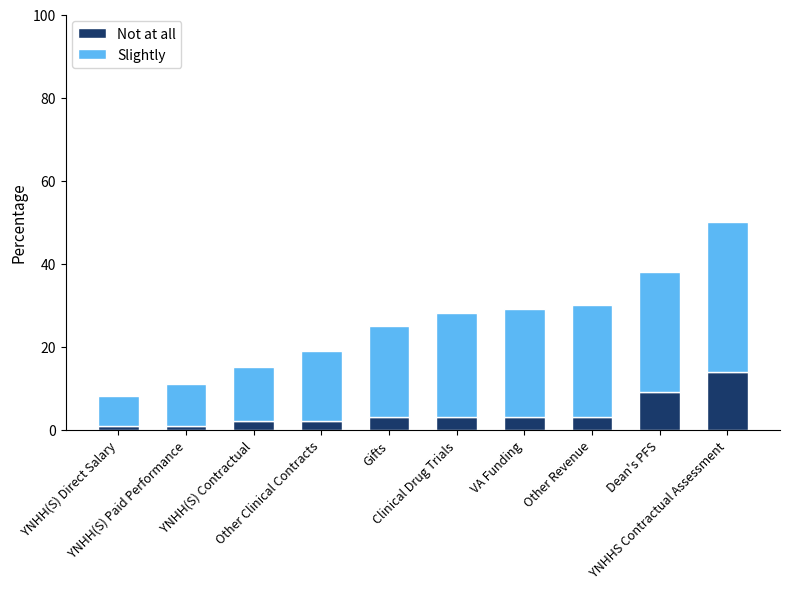

What is the sum of the Not at all values at VA Funding and YNHHS Contractual Assessment?

17